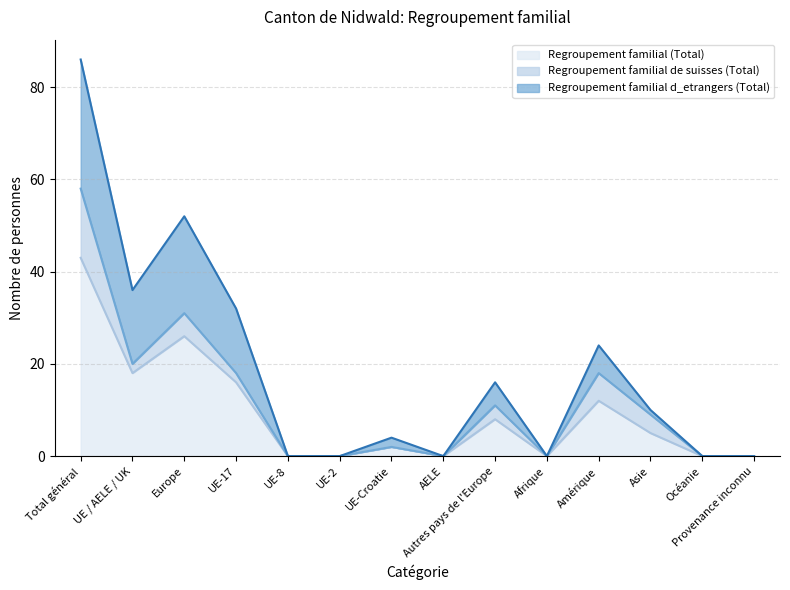

Does the chart have visible grid lines?

Yes